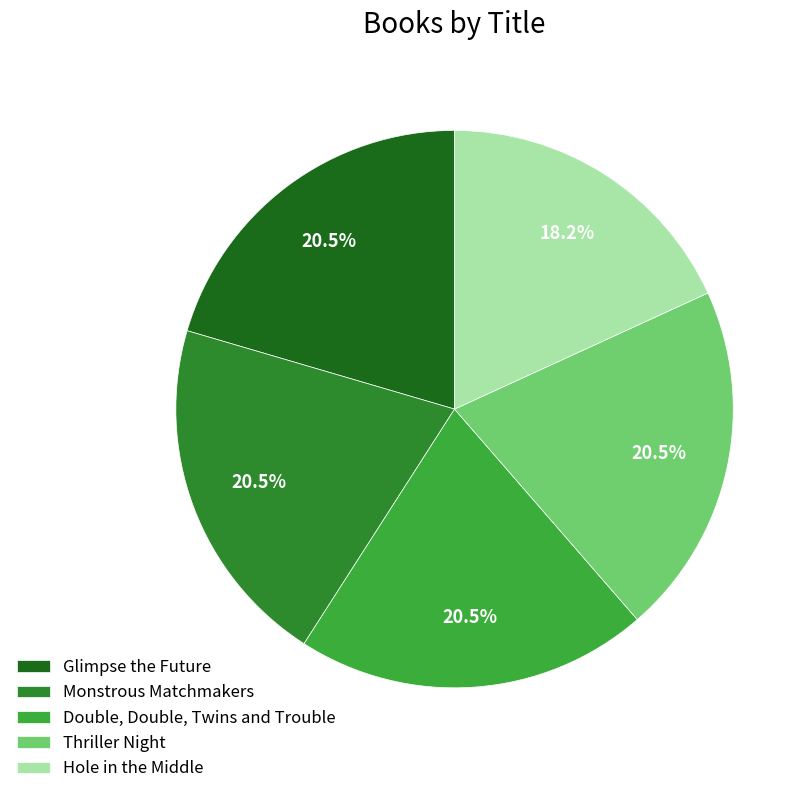

To the nearest percent, what is the difference between the Double, Double, Twins and Trouble and Hole in the Middle slice percentages?

2%